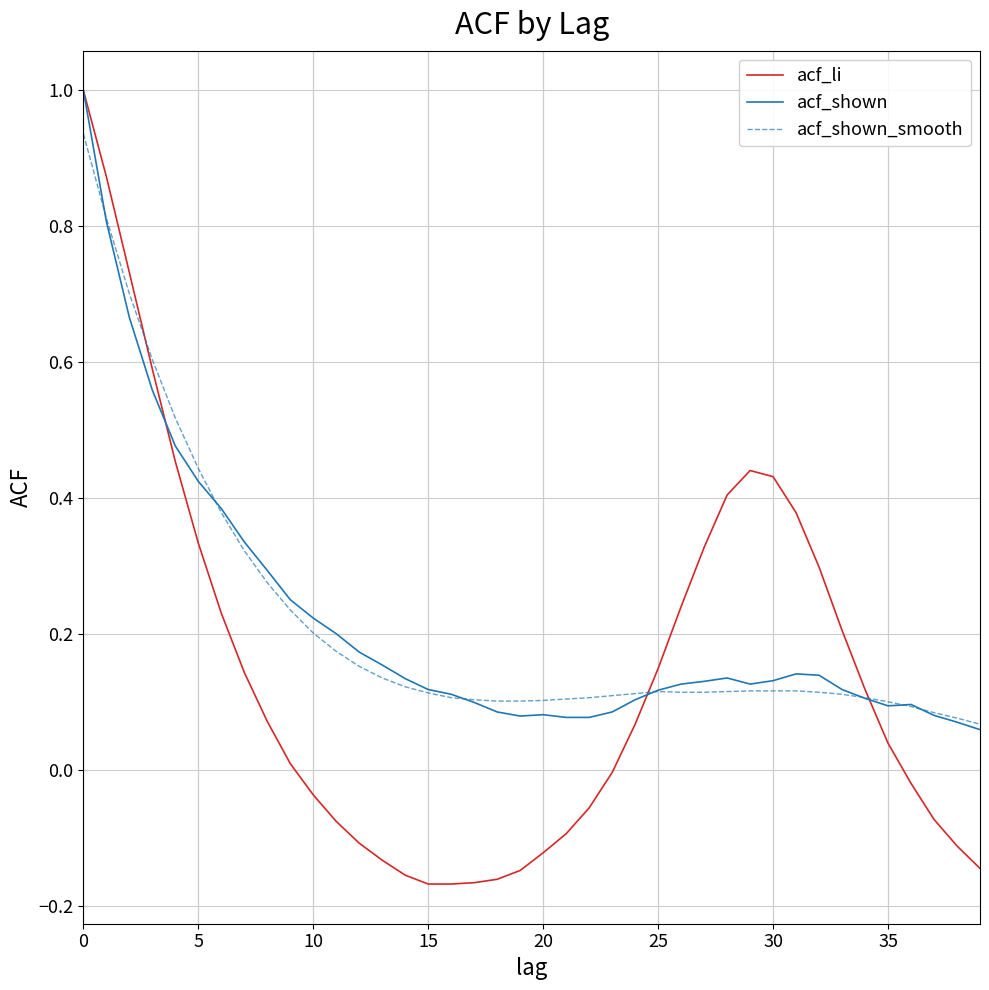

True or false: acf_shown and acf_shown_smooth cross at least once.

True